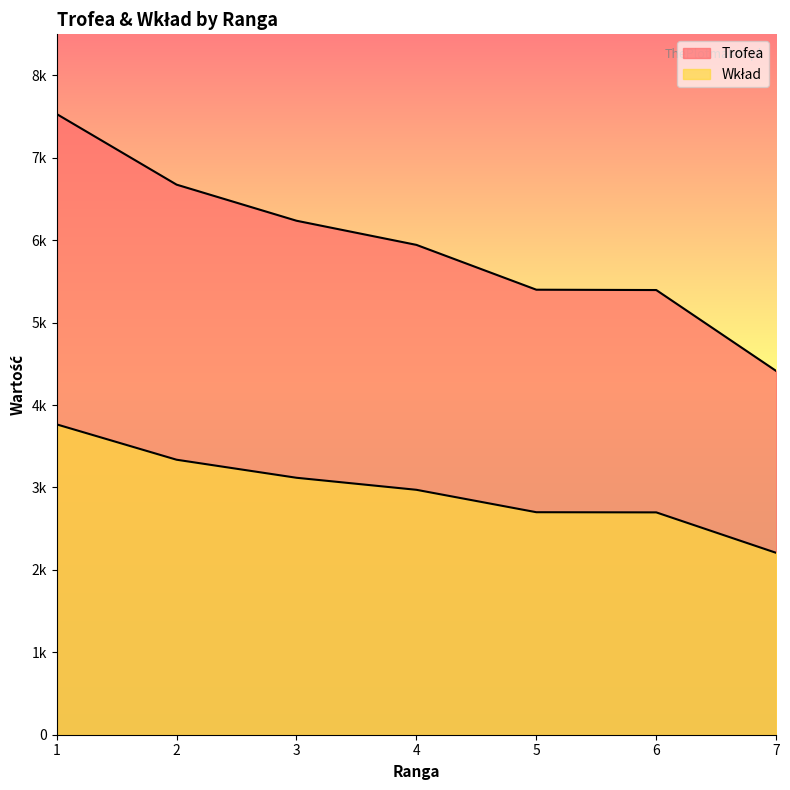

Reading left to right, list all the values displayed in this chart.

Trofea: 7532	6675	6237	5944	5400	5396	4414
Wkład: 3766	3337	3118	2972	2700	2698	2207